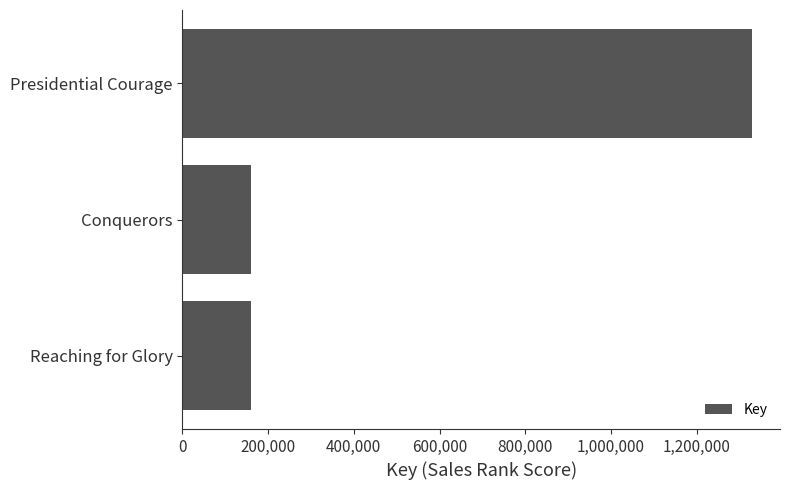

What is the ratio of the value at Reaching for Glory to the value at Conquerors?

1.0